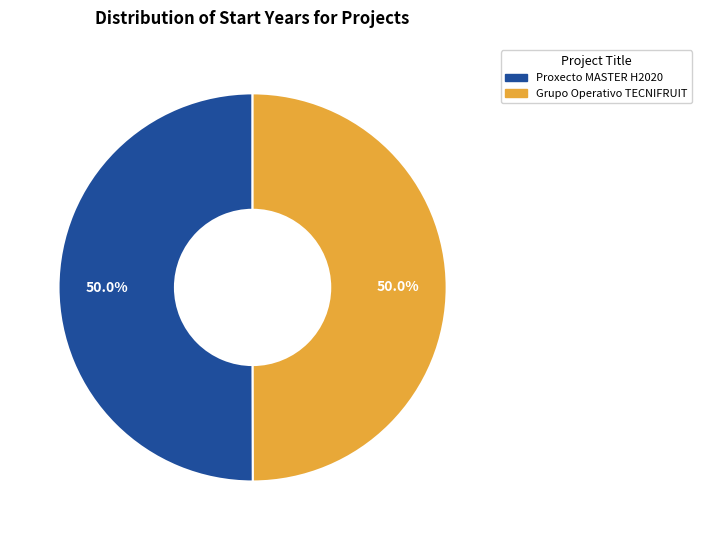

Combined, what portion of the pie is Grupo Operativo TECNIFRUIT and Proxecto MASTER H2020?

100.0%